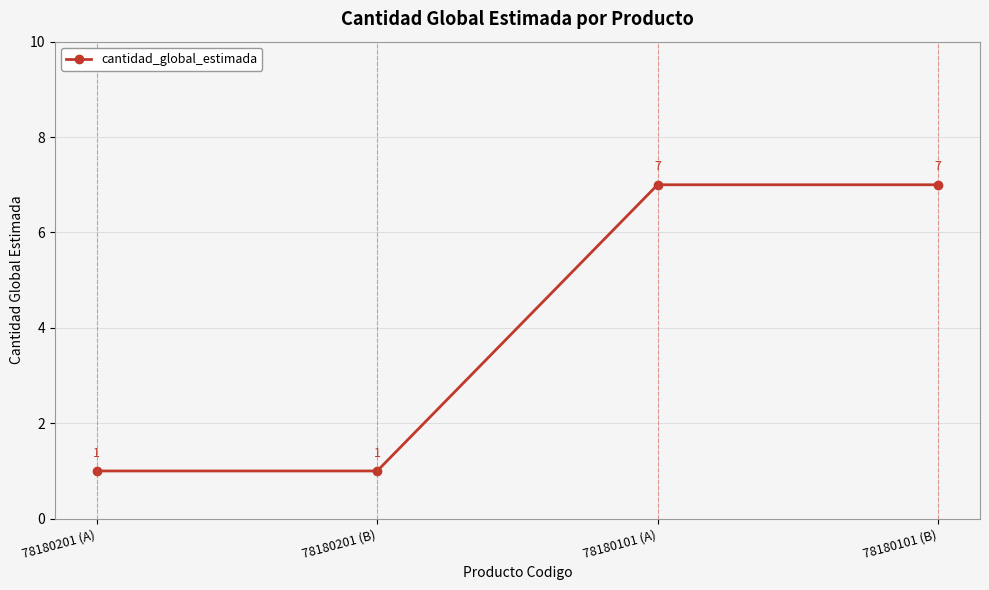

Reading left to right, what are all the values shown in this chart?

1	1	7	7